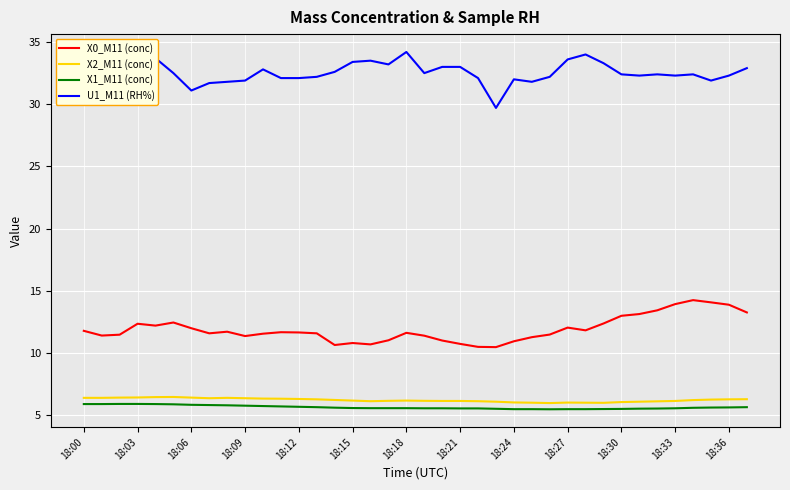

What is the average value of the X2_M11 (conc) series?

6.2